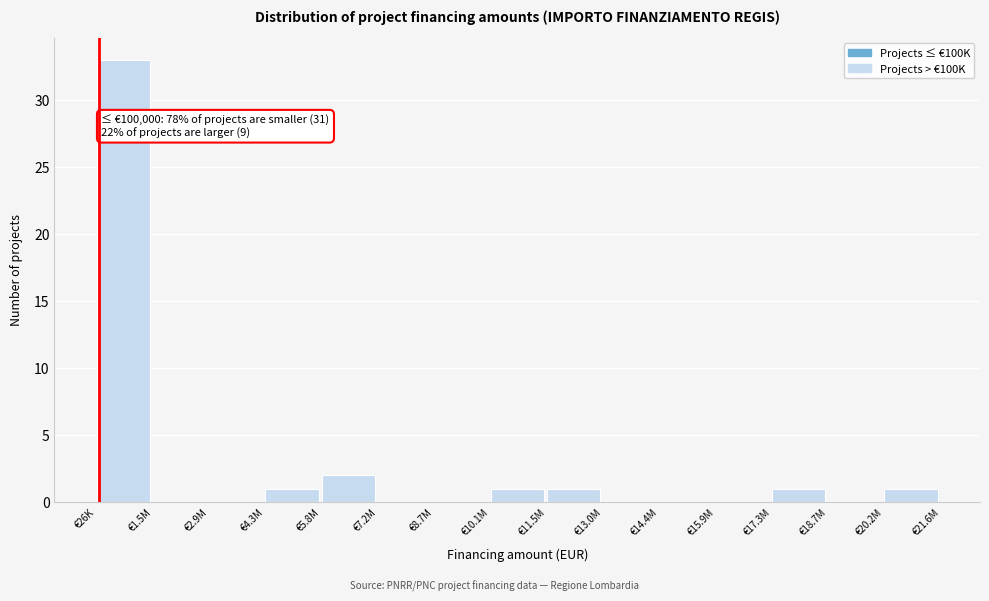

Where is the data nearest to the value 16?

€5.8M